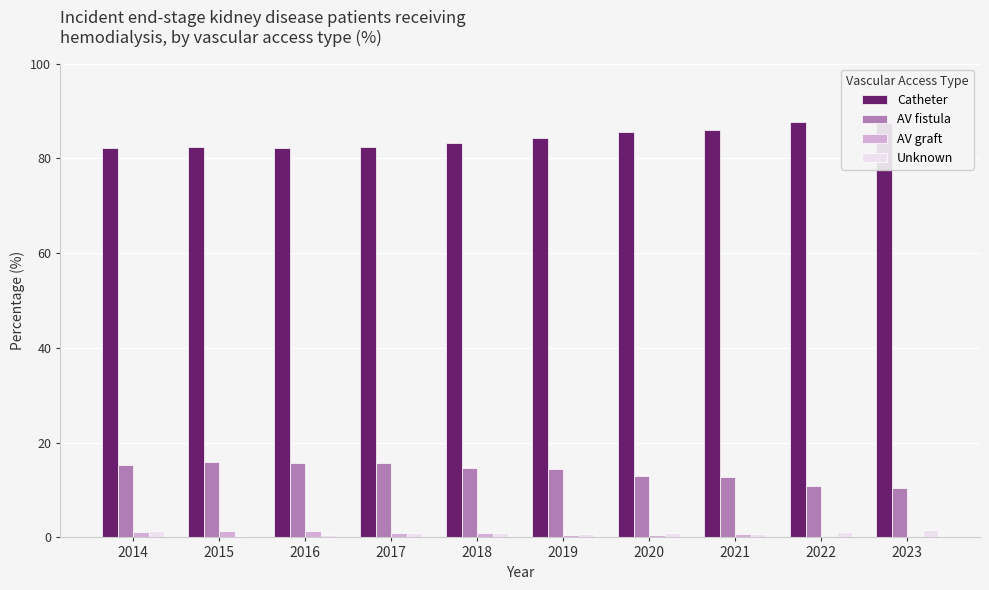

The AV fistula series shows 25.4 at 2014. True or false?

False